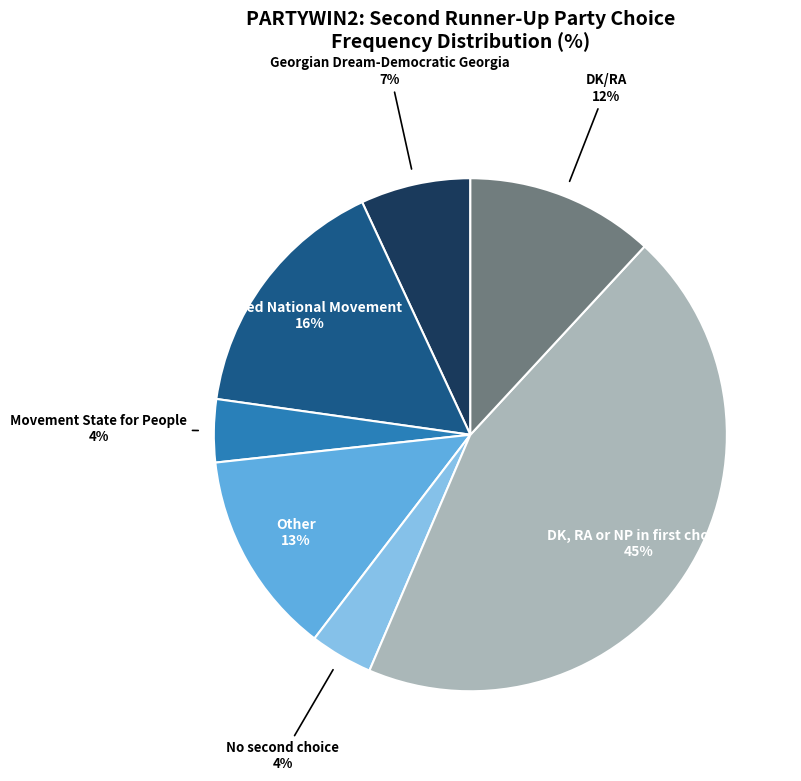

To the nearest percent, what is the average slice percentage?

14%